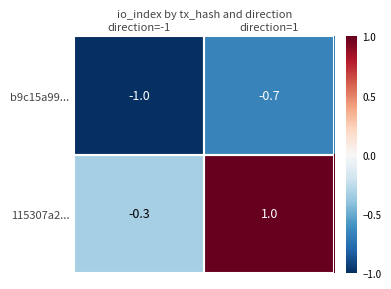

Which series has the widest spread of values?

115307a2...